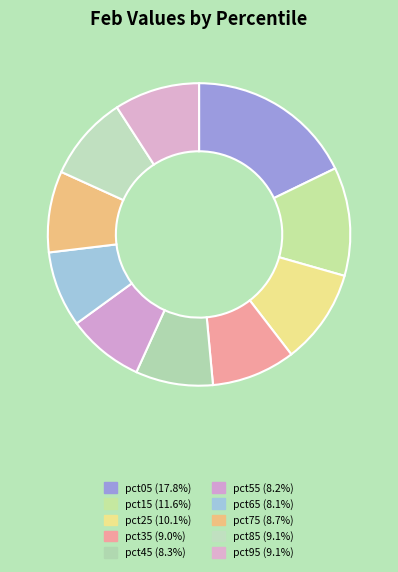

Between pct45 and pct95, which is larger?

pct95